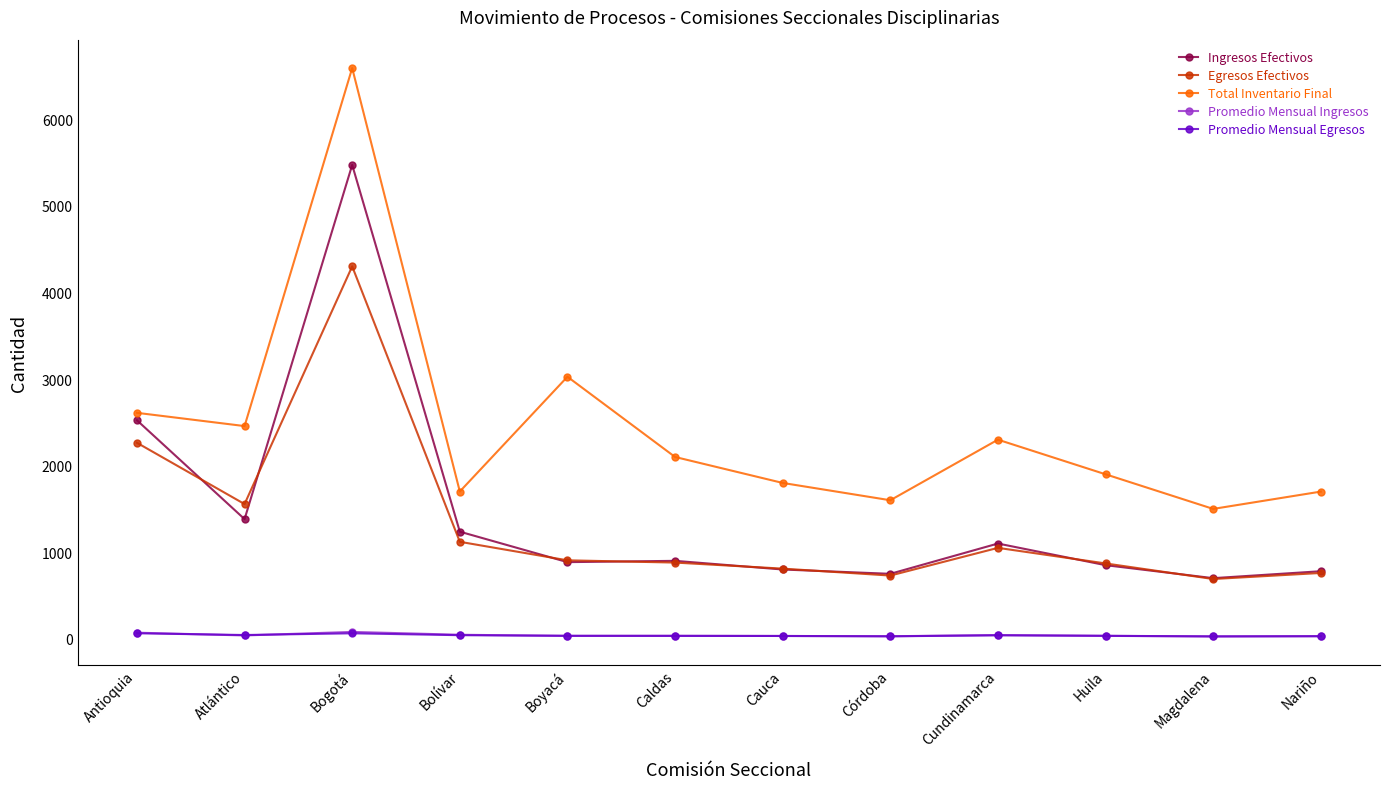

What position from the right is Bolívar?

9